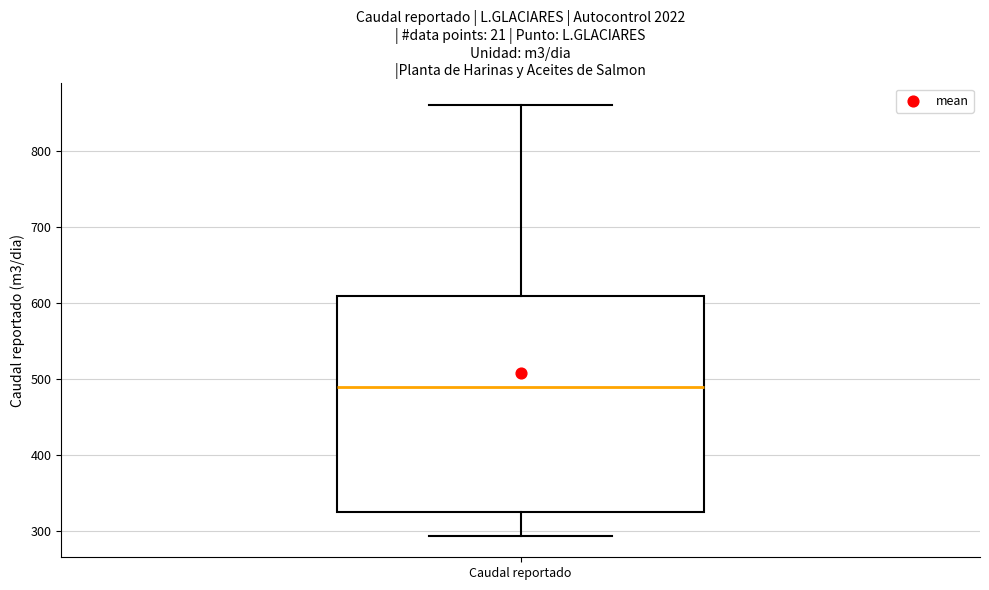

Where does the lower whisker of the box for Caudal reportado end on the y-axis? The values are not printed on the chart, so give them approximately, as read against the axis.

290